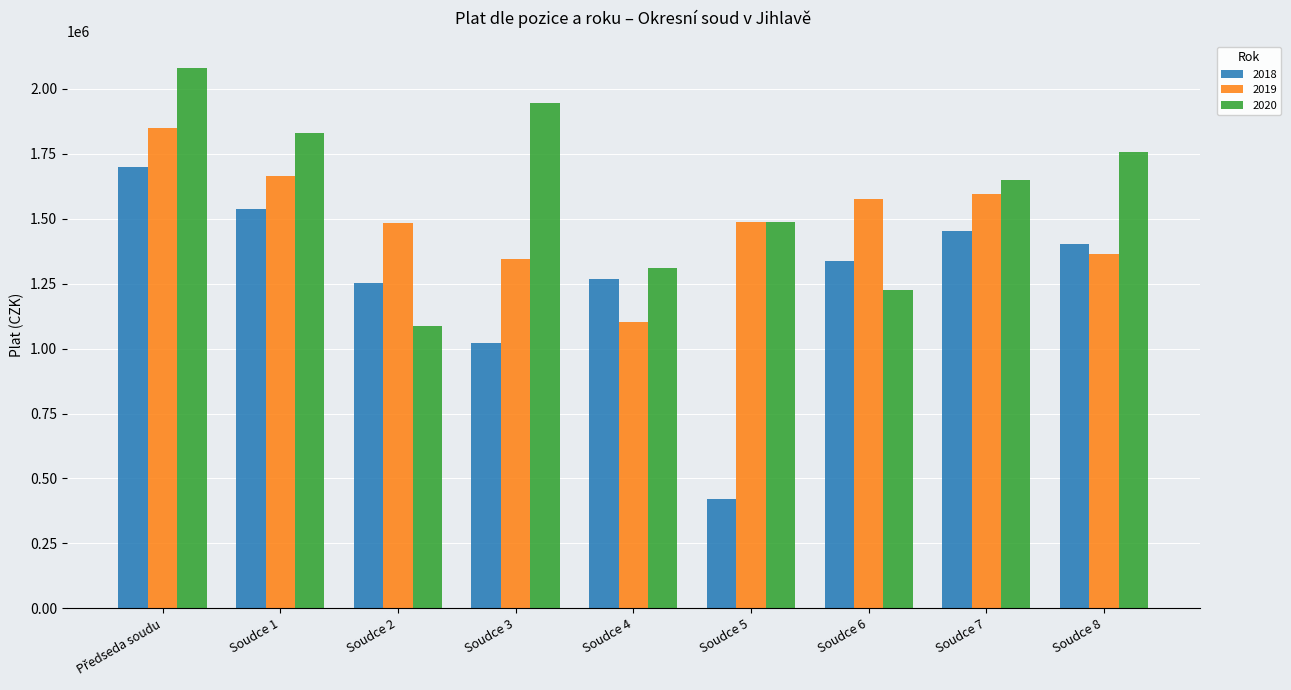

Does the chart contain any negative values?

No